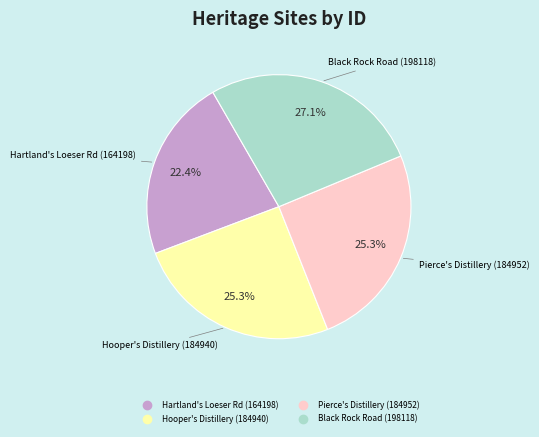

Is there any slice that represents more than half of the pie?

No